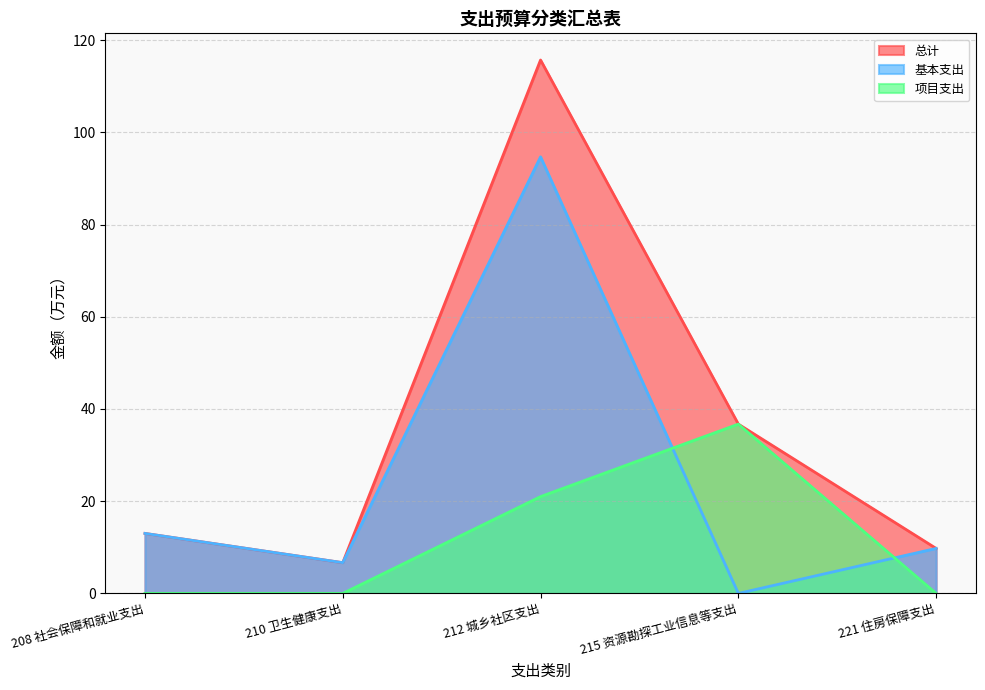

Rank the series by their maximum value, from lowest to highest.

项目支出, 基本支出, 总计